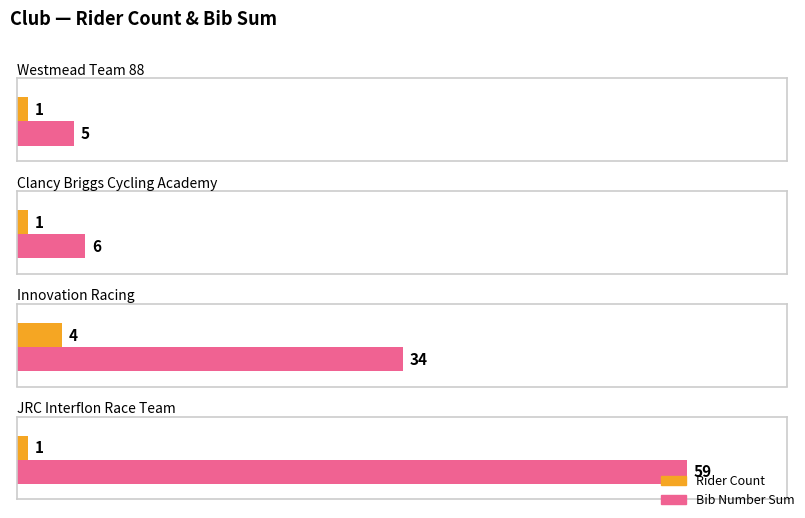

Which category has the highest value across all series?

JRC Interflon Race Team